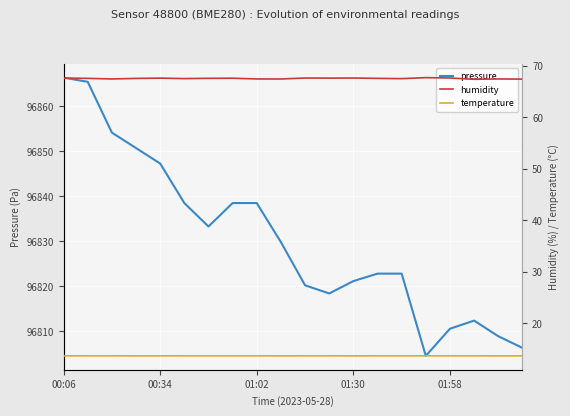

How many lines are shown in the chart?

3